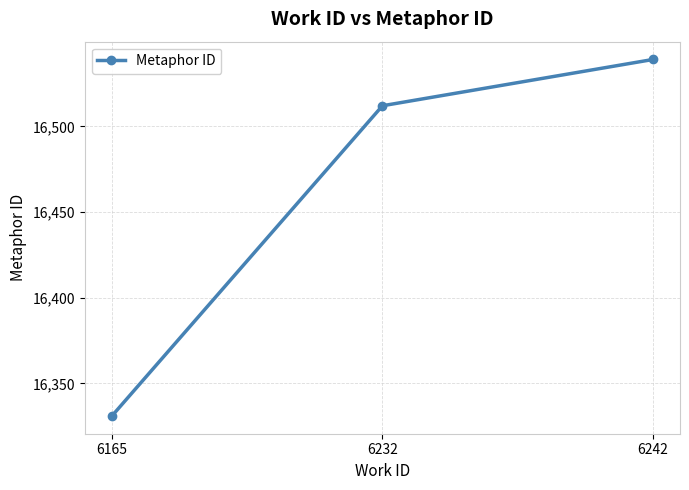

How many values are between 16331 and 16539?

3